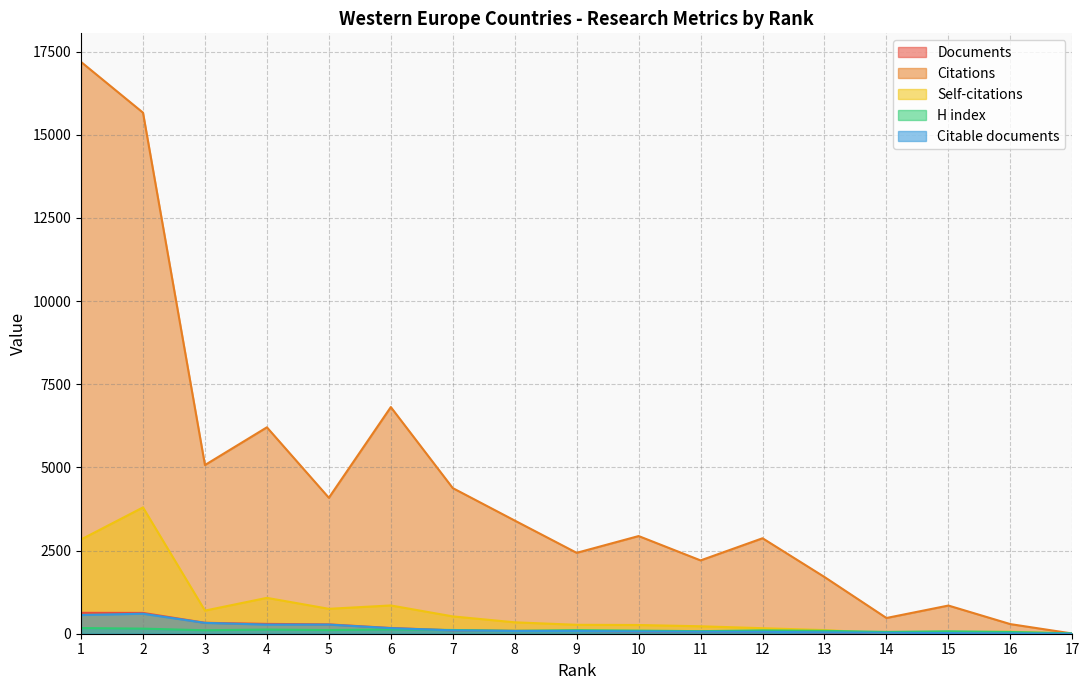

Between 17 and 15, which is larger?

15